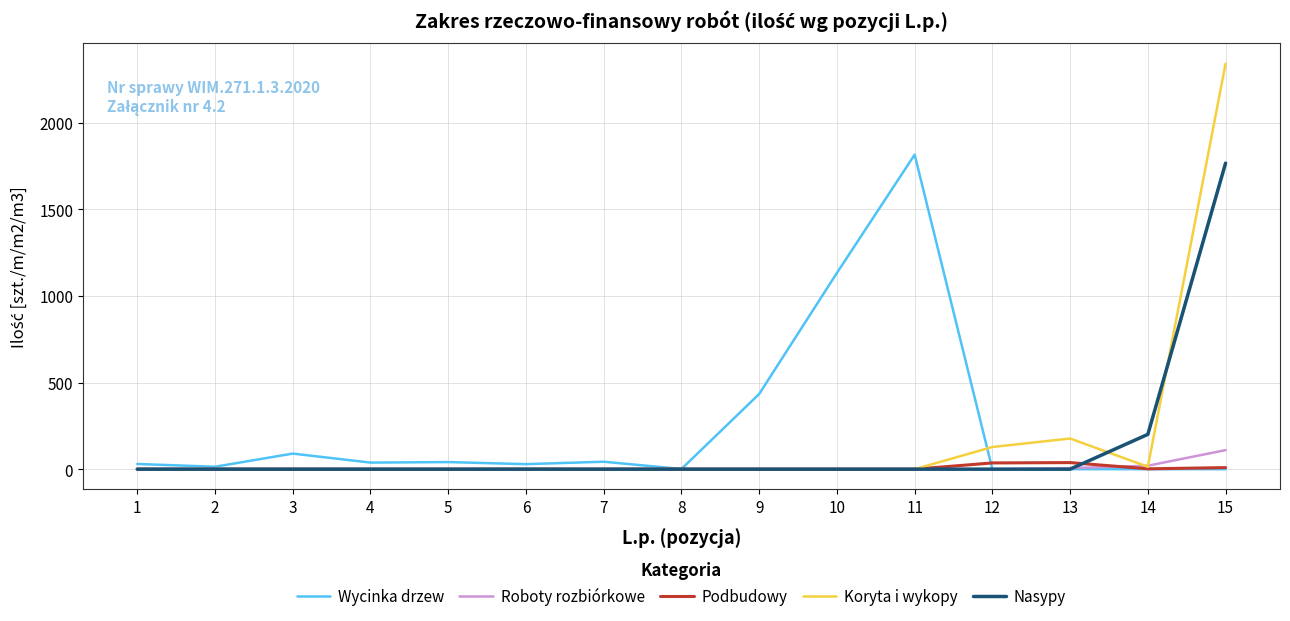

List the series in order of their peak value, highest first.

Koryta i wykopy, Wycinka drzew, Nasypy, Roboty rozbiórkowe, Podbudowy